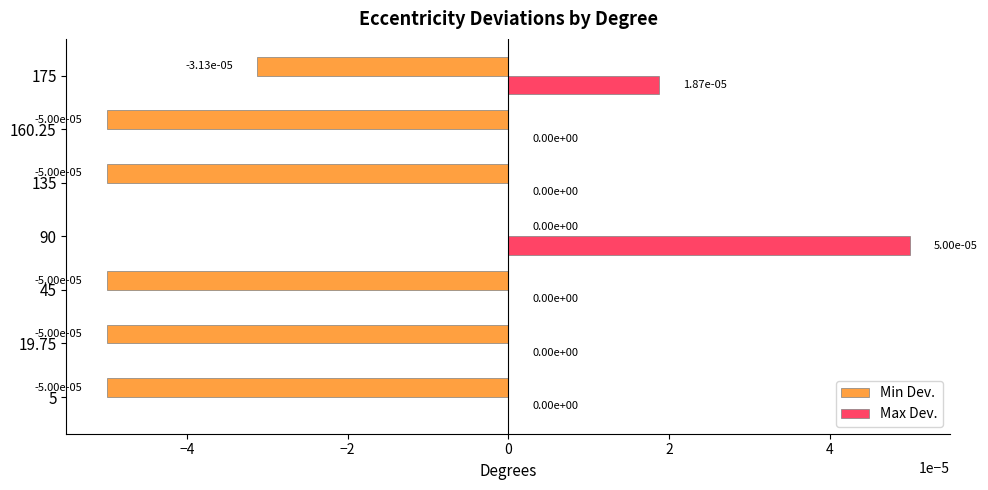

The value of Min Dev. at 5 is -0.0. True or false?

True